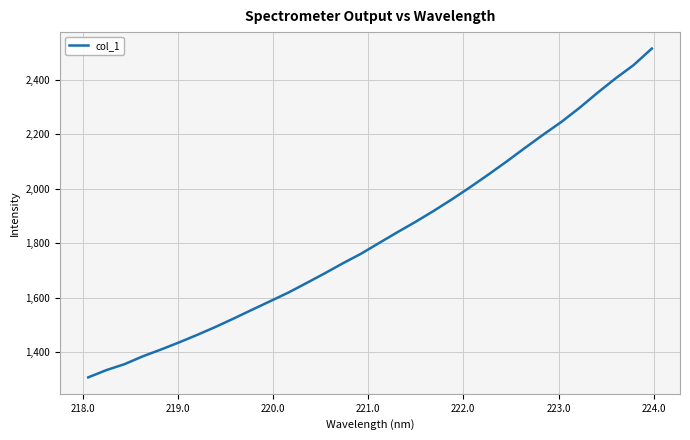

What is the greatest value displayed?

2513.8